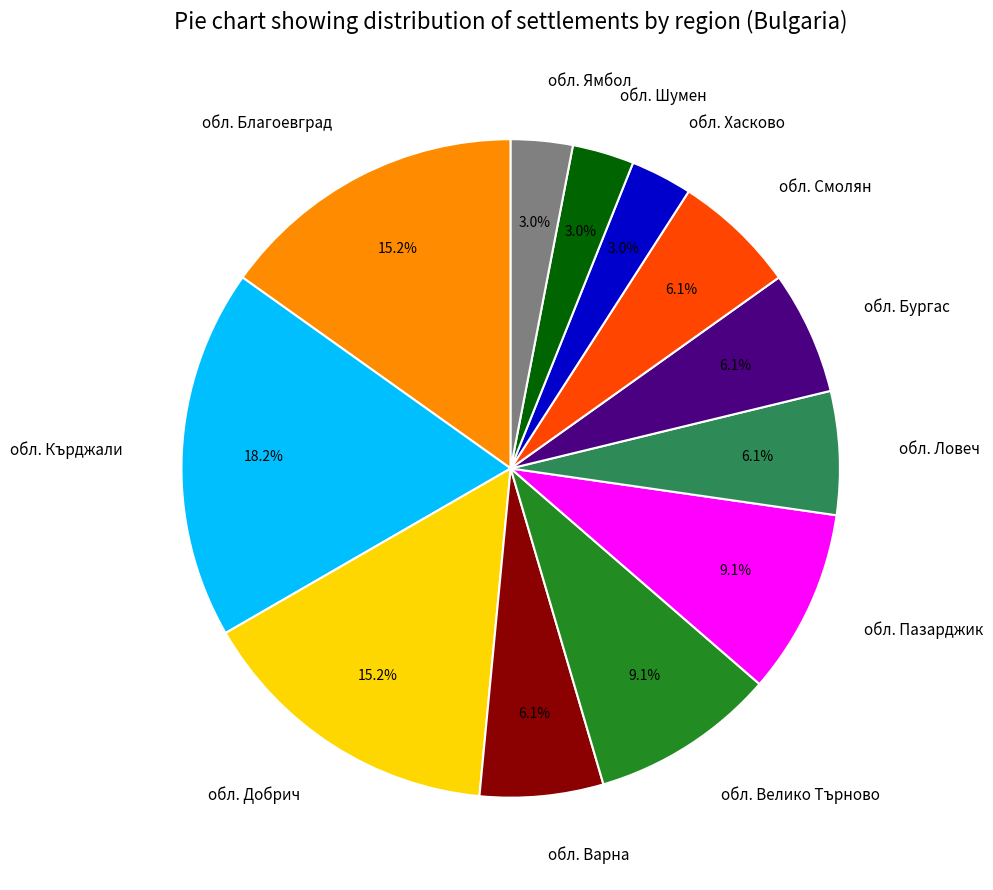

What is the largest slice in the pie chart?

обл. Кърджали